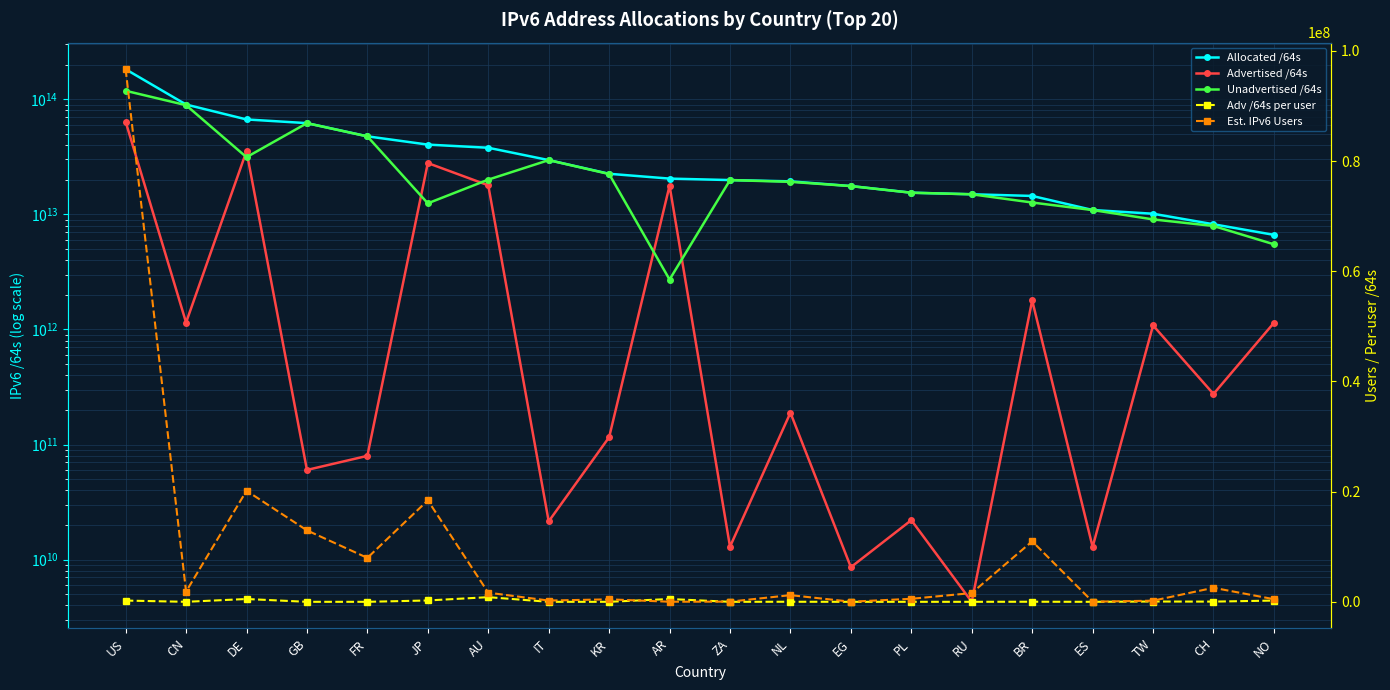

Rank the series by their maximum value, from highest to lowest.

Allocated /64s, Unadvertised /64s, Advertised /64s, Est. IPv6 Users, Adv /64s per user